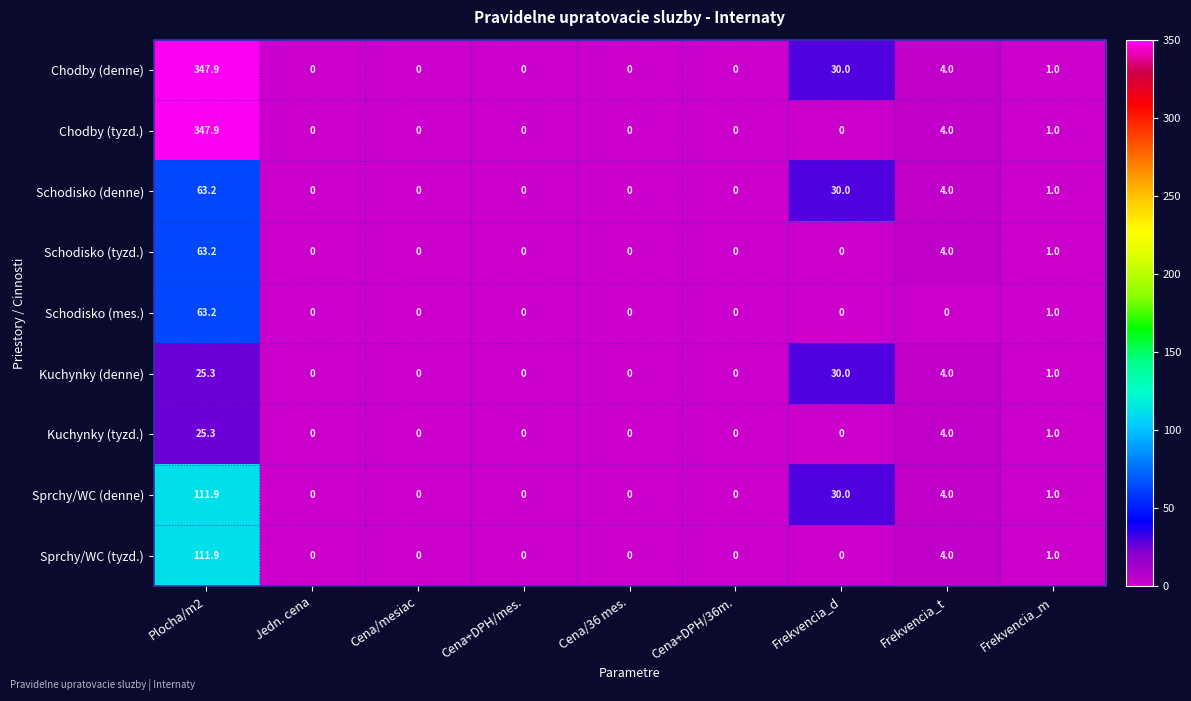

At how many categories does at least one series exceed 43?

1